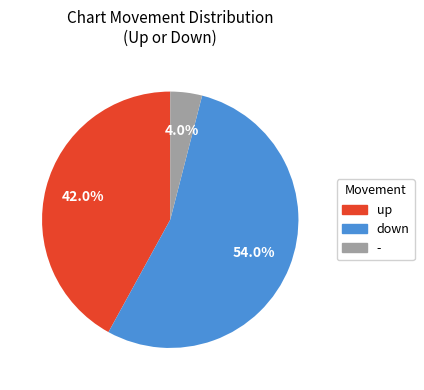

Which category has the biggest portion of the pie?

down